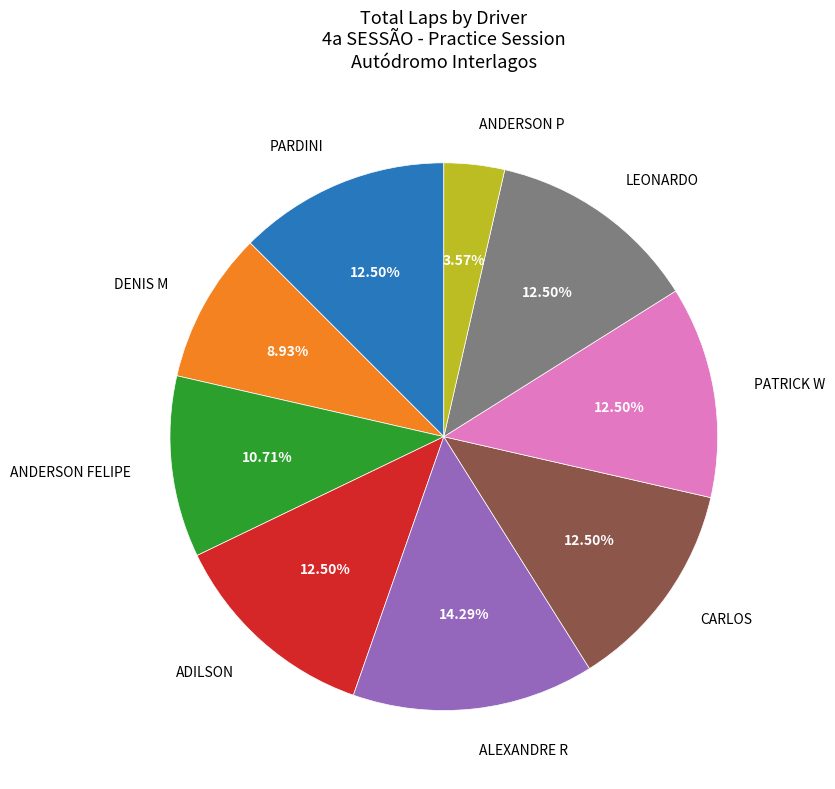

Does any single category account for the majority?

No